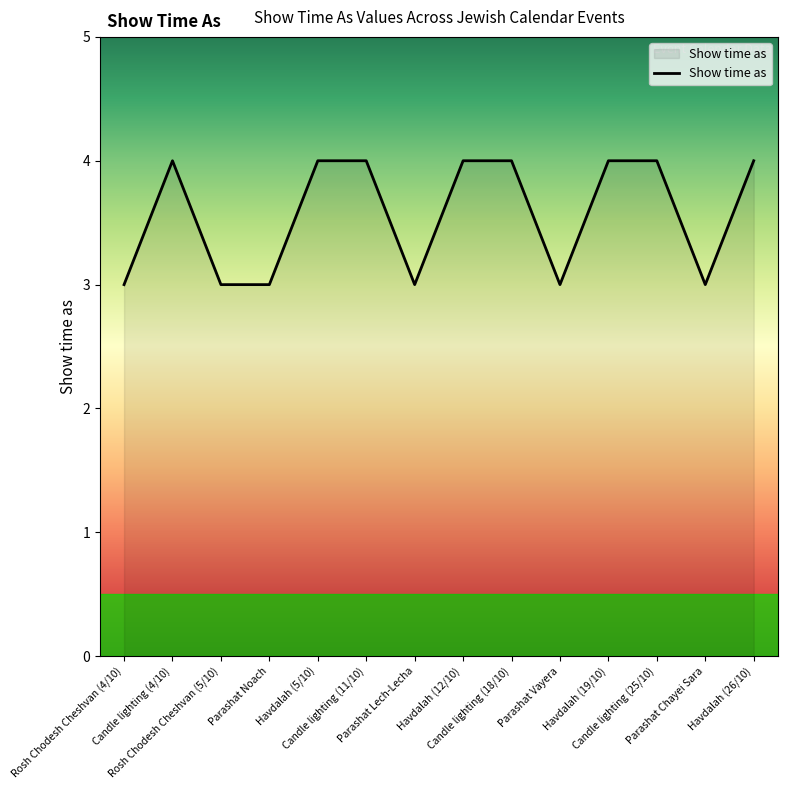

Count the number of categories in the chart.

14